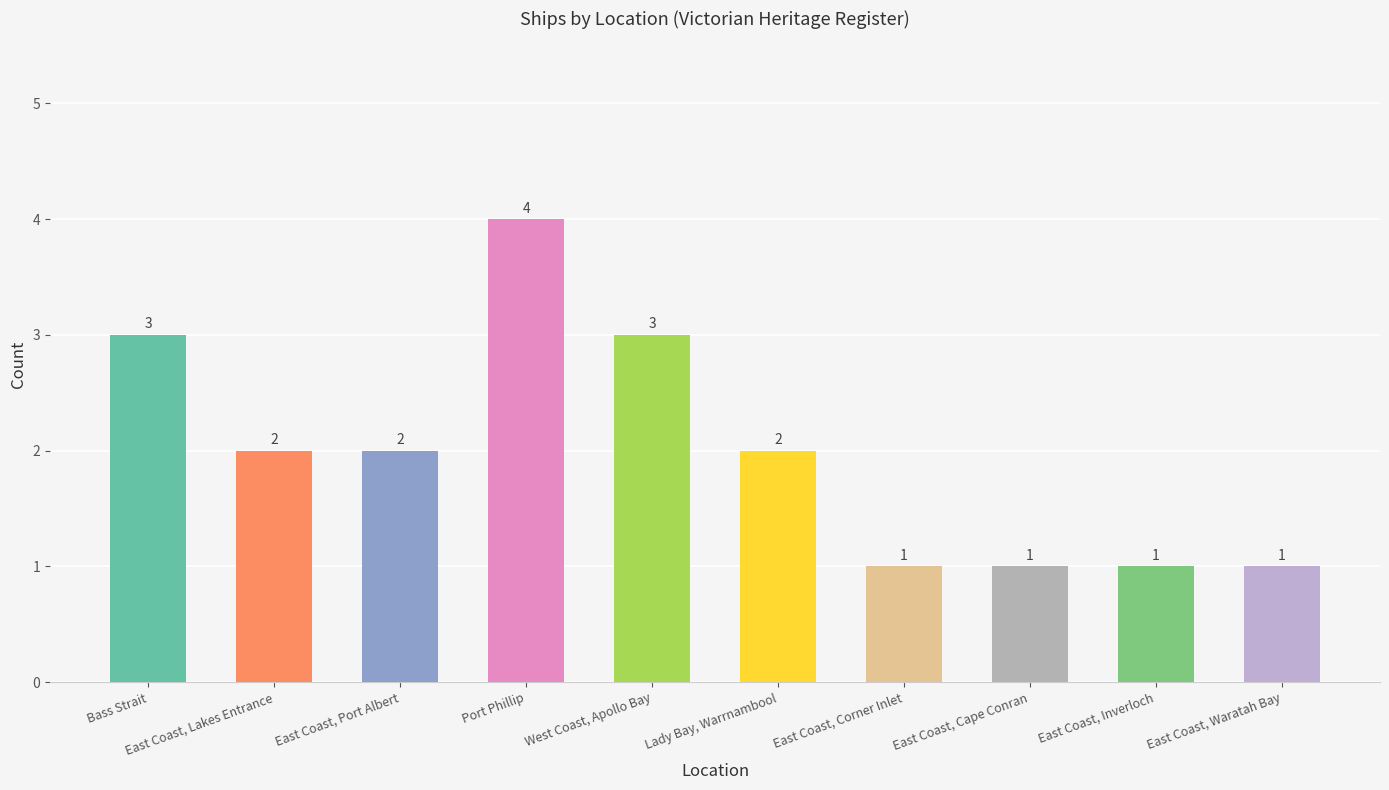

What is the value of the 1st bar from the left?

3